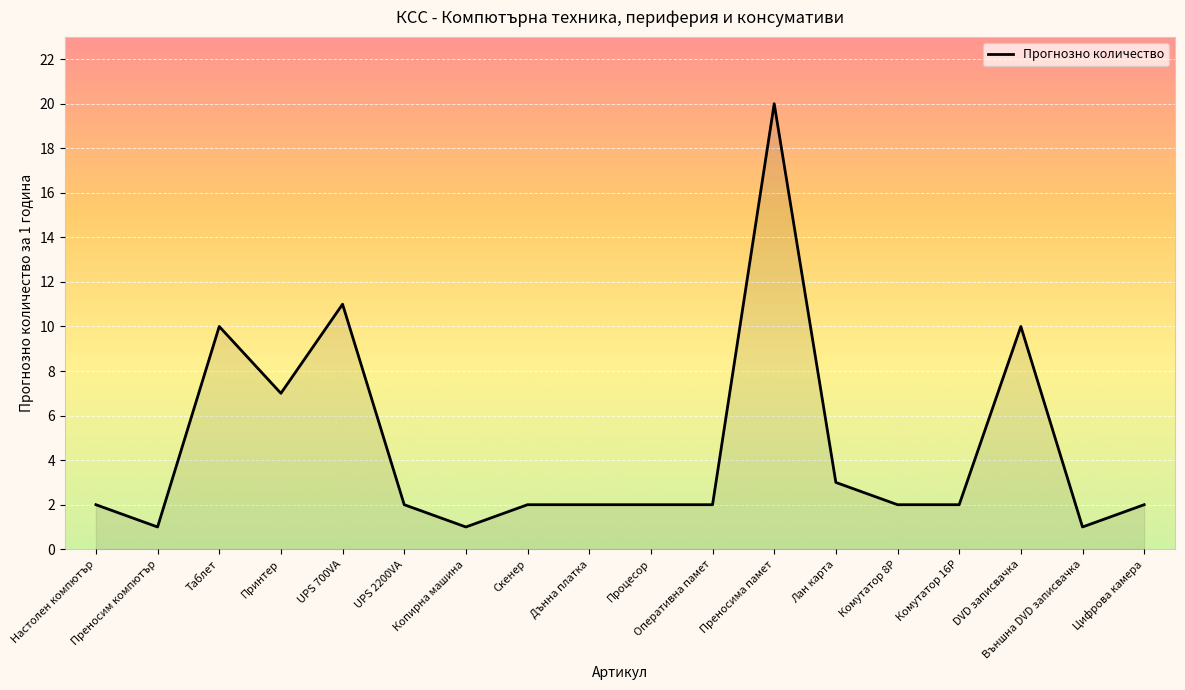

True or false: the data has more than 1 interior local peaks.

True